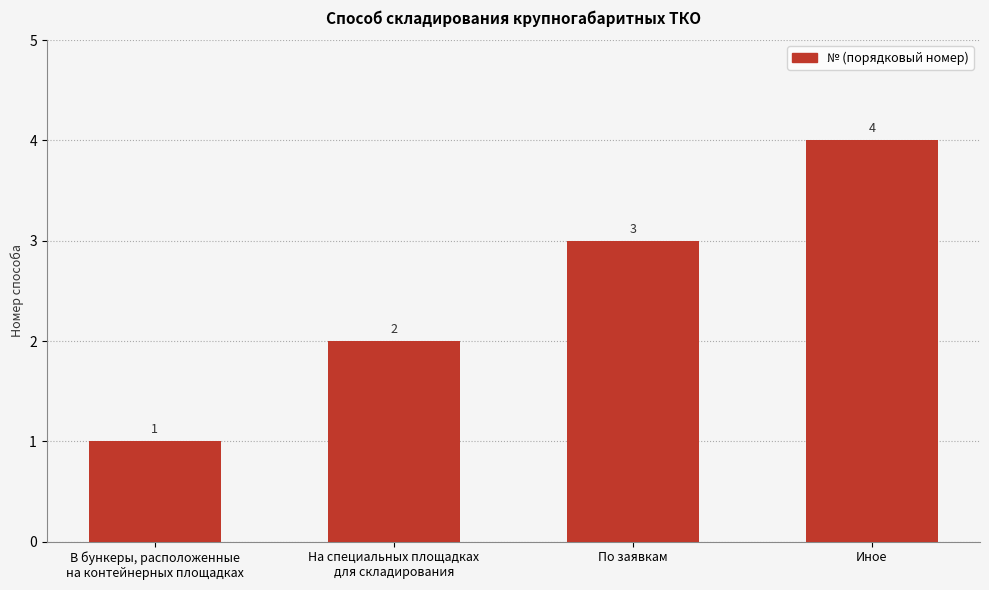

List the labels in order of value, smallest first.

В бункеры, расположенные
на контейнерных площадках, На специальных площадках
для складирования, По заявкам, Иное